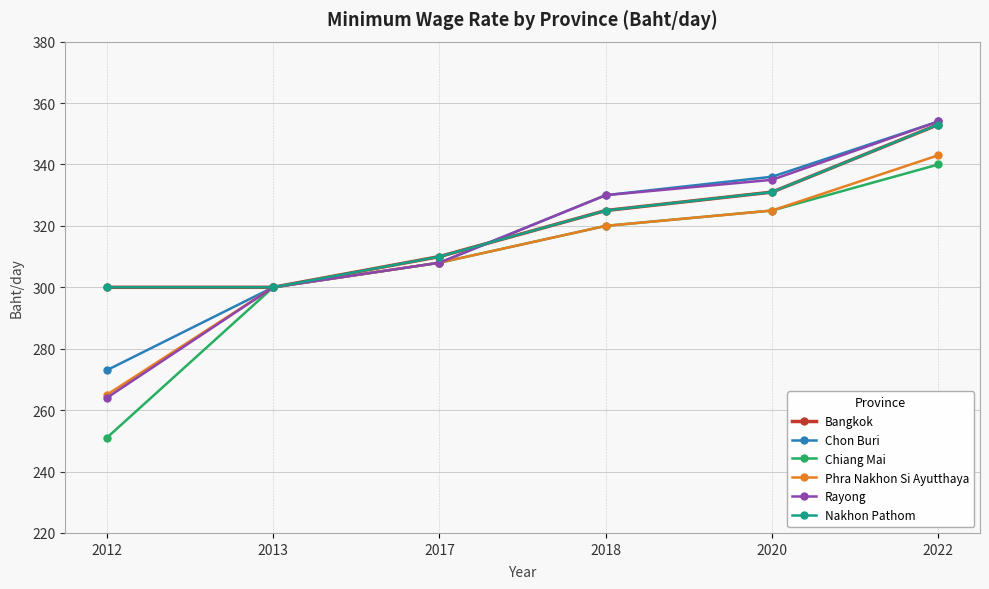

Which series has the largest range (max minus min)?

Rayong